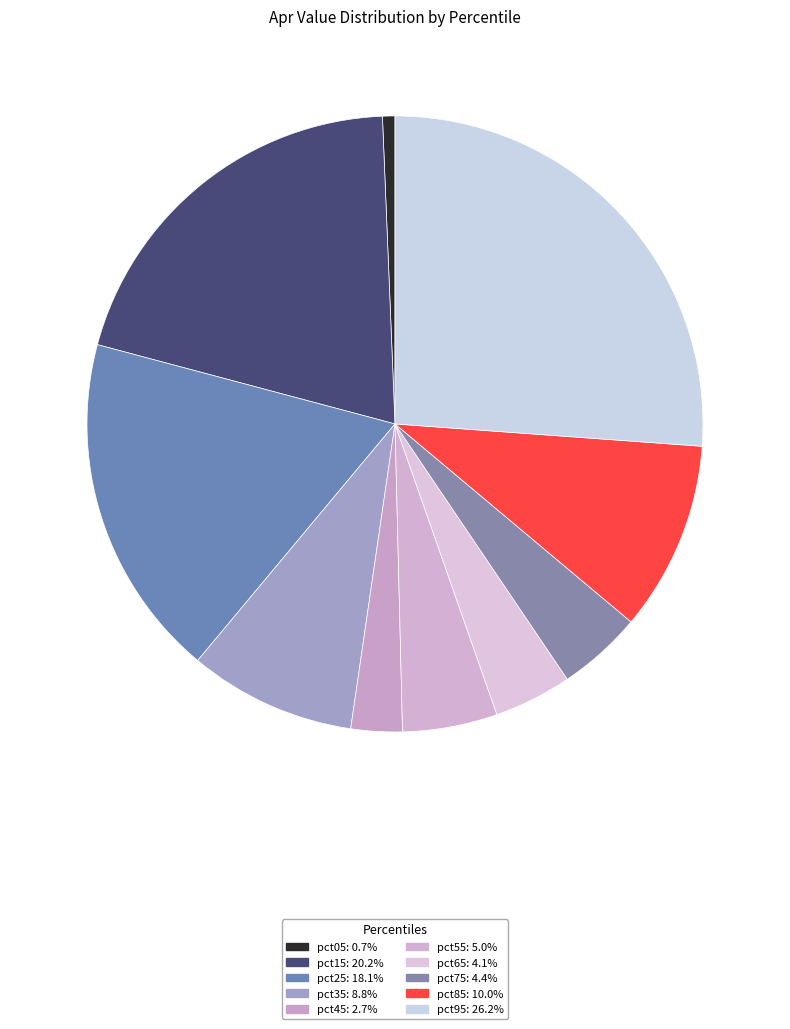

What percentage is NOT represented by pct55?

95.0%